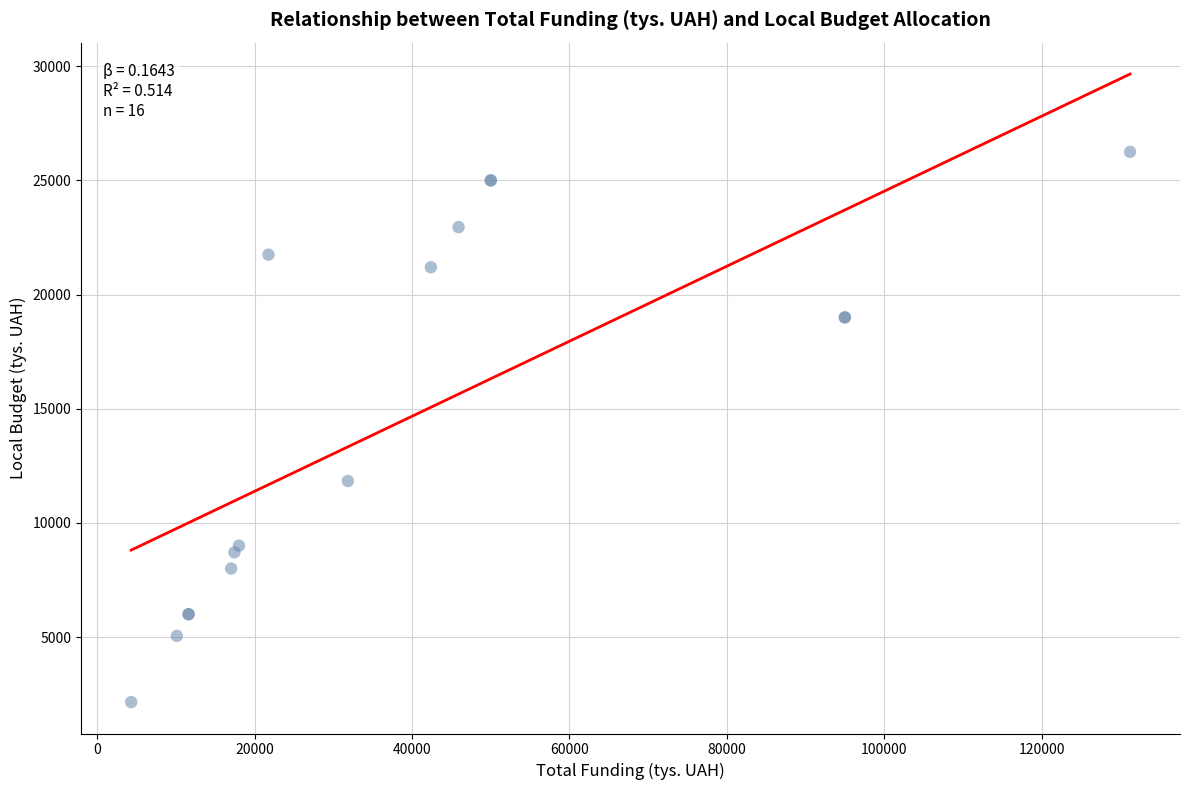

What Y value in the scatter plot is closest to 14200?

11834.6